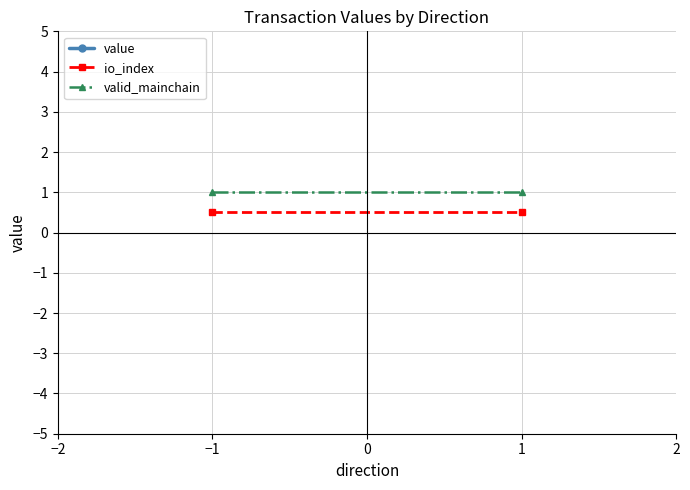

What are all the series names shown in the legend?

value, io_index, valid_mainchain